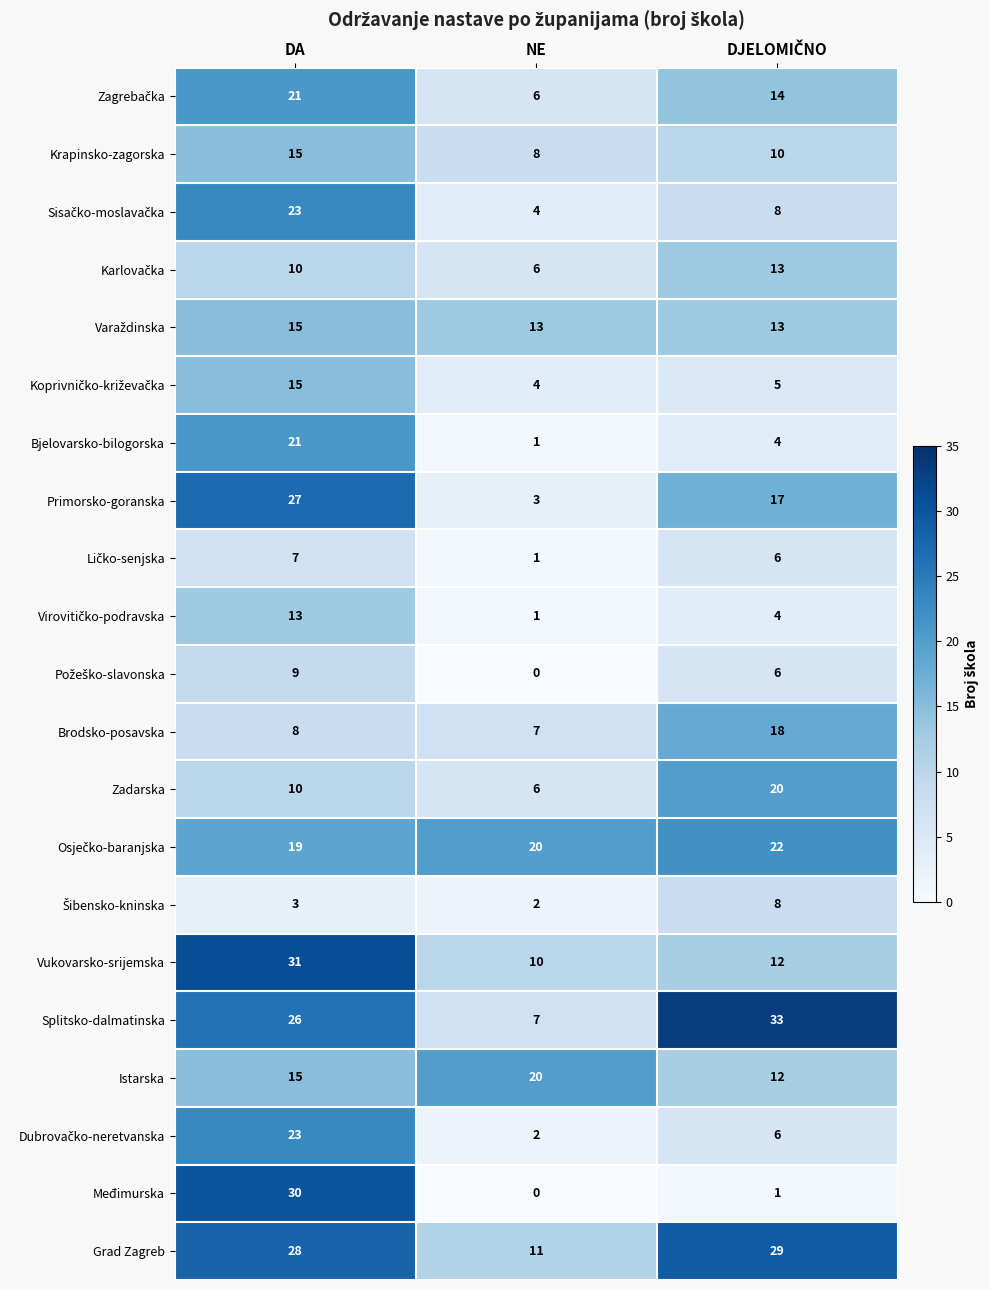

What is the approximate value of Krapinsko-zagorska at NE?

8